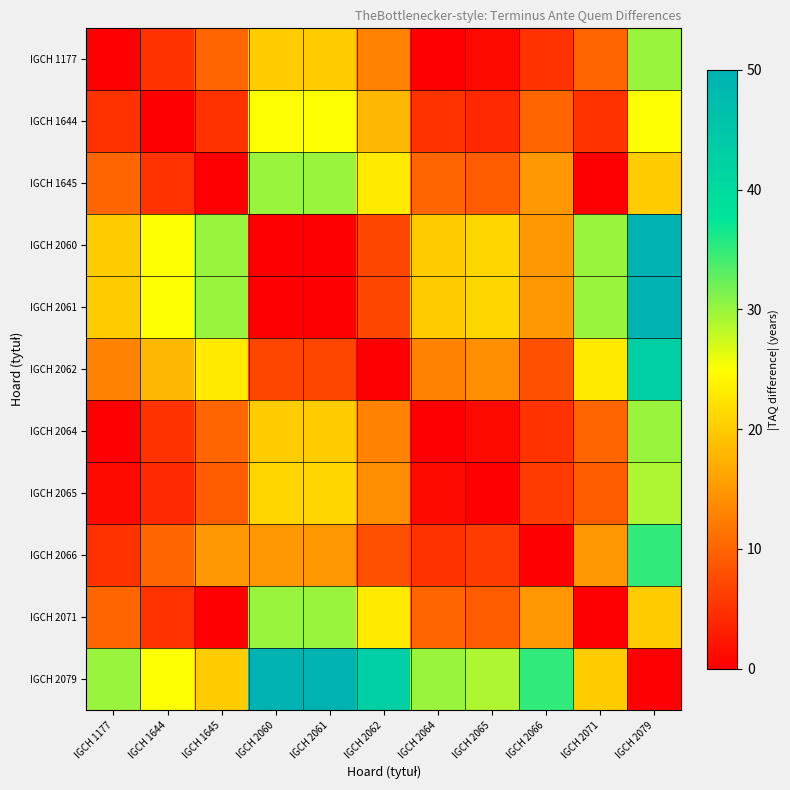

Which label corresponds to the largest value in the chart?

IGCH 2079